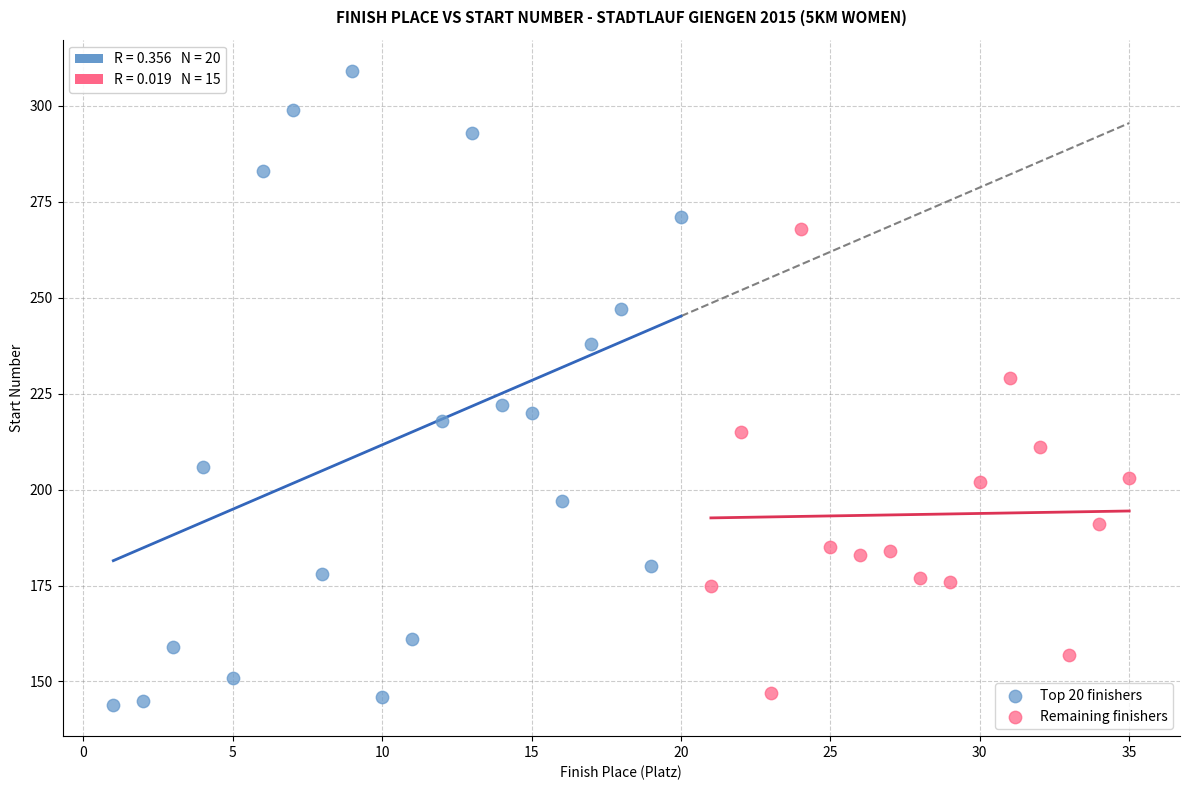

Which series contains the highest Y value?

Top 20 finishers